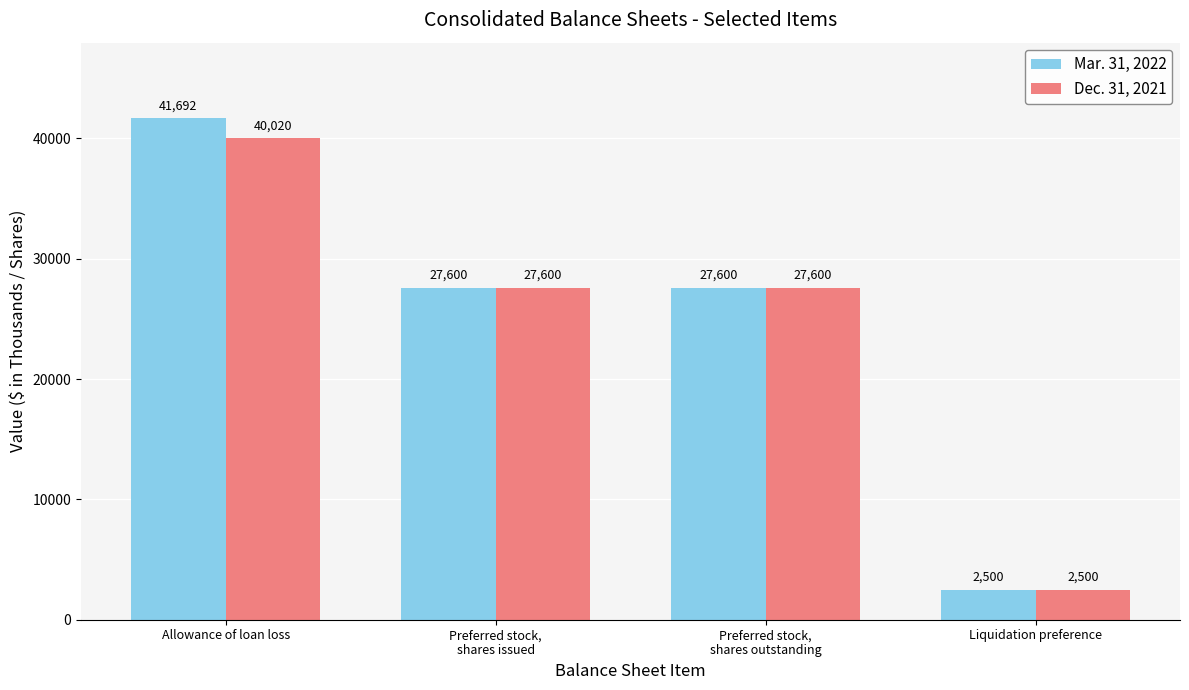

Read the Dec. 31, 2021 value at Liquidation preference, to the nearest 50.

2500